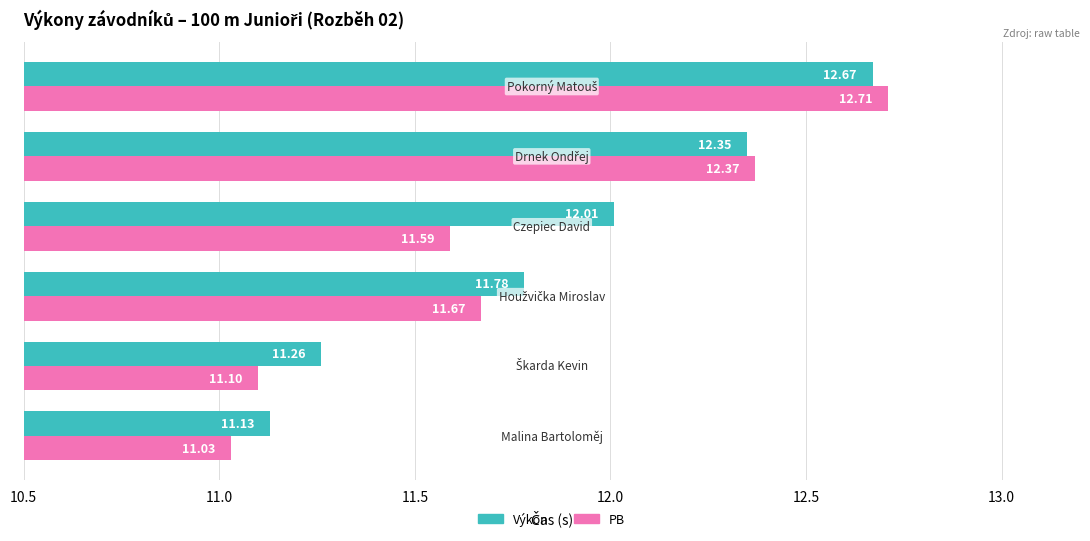

Which series has the widest spread of values?

PB